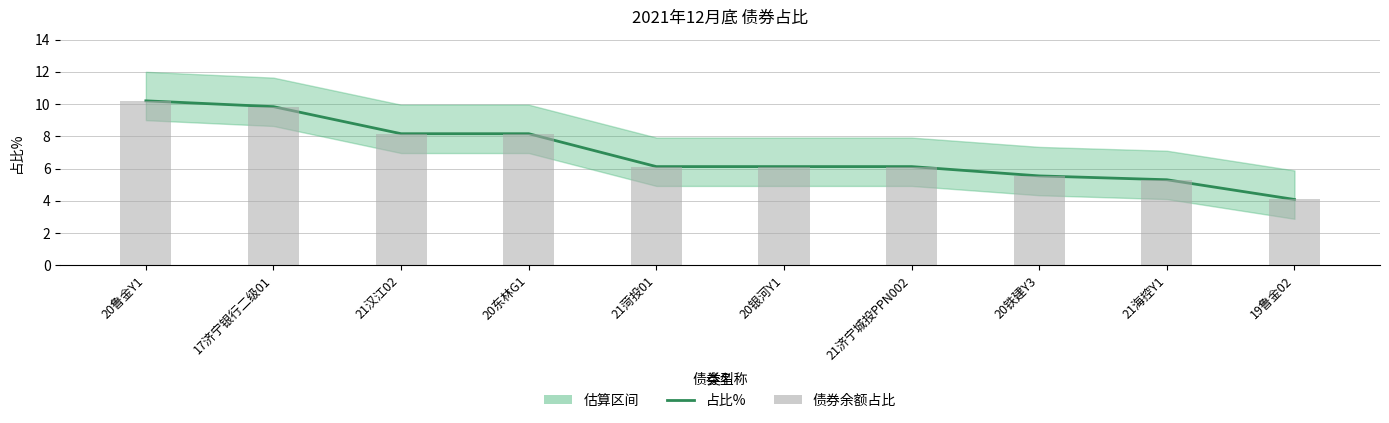

Are the bars horizontal?

No